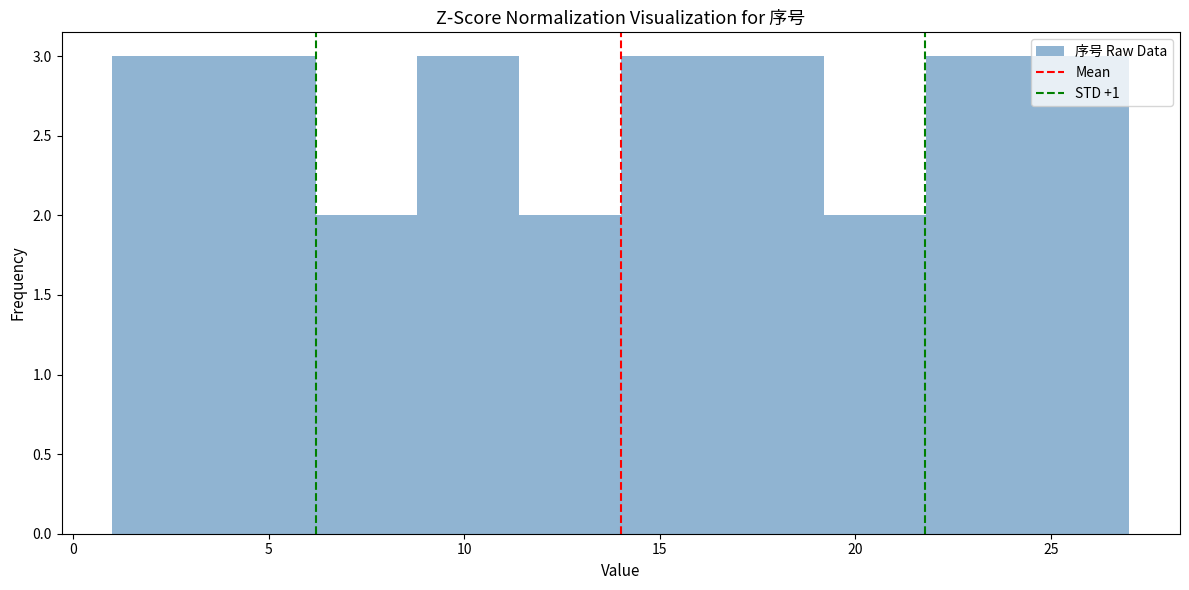

Reading left to right, list every bar in this chart as the range it spans on the x-axis followed by its height. Neither the bar edges nor the heights are printed on the chart, so give them approximately, as read against the axes.

1.0 to 3.6: 3
3.6 to 6.2: 3
6.2 to 8.8: 2
8.8 to 11.4: 3
11.4 to 14.0: 2
14.0 to 16.6: 3
16.6 to 19.2: 3
19.2 to 21.8: 2
21.8 to 24.4: 3
24.4 to 27.0: 3